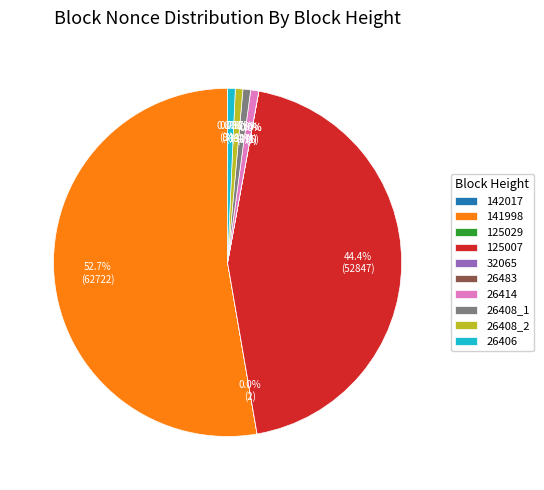

To the nearest percent, what is the average slice percentage?

10%